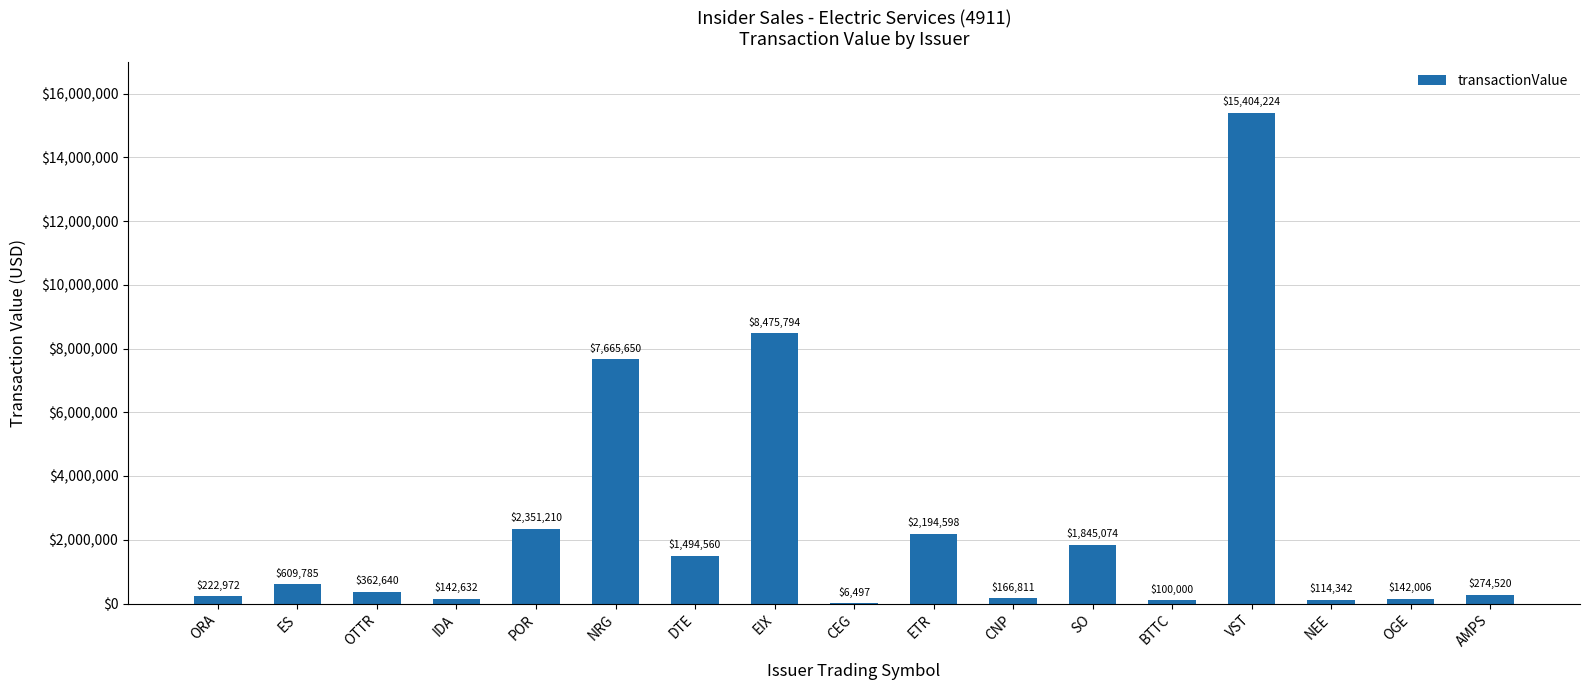

Where is the data nearest to the value 7705360?

NRG